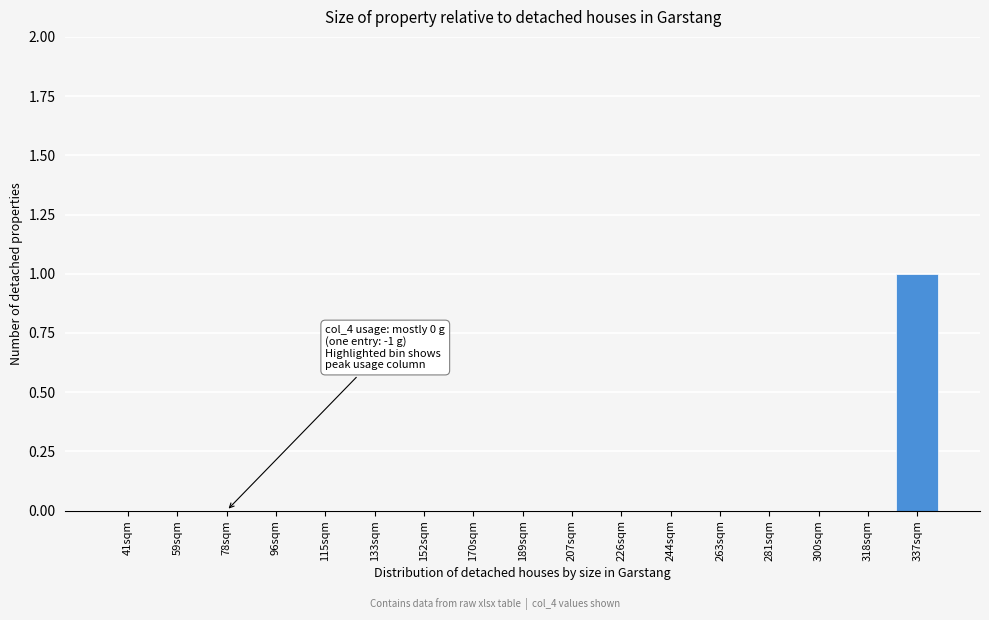

Reading left to right, transcribe all the data shown in this chart.

41sqm=0	59sqm=0	78sqm=0	96sqm=0	115sqm=0	133sqm=0	152sqm=0	170sqm=0	189sqm=0	207sqm=0	226sqm=0	244sqm=0	263sqm=0	281sqm=0	300sqm=0	318sqm=0	337sqm=1